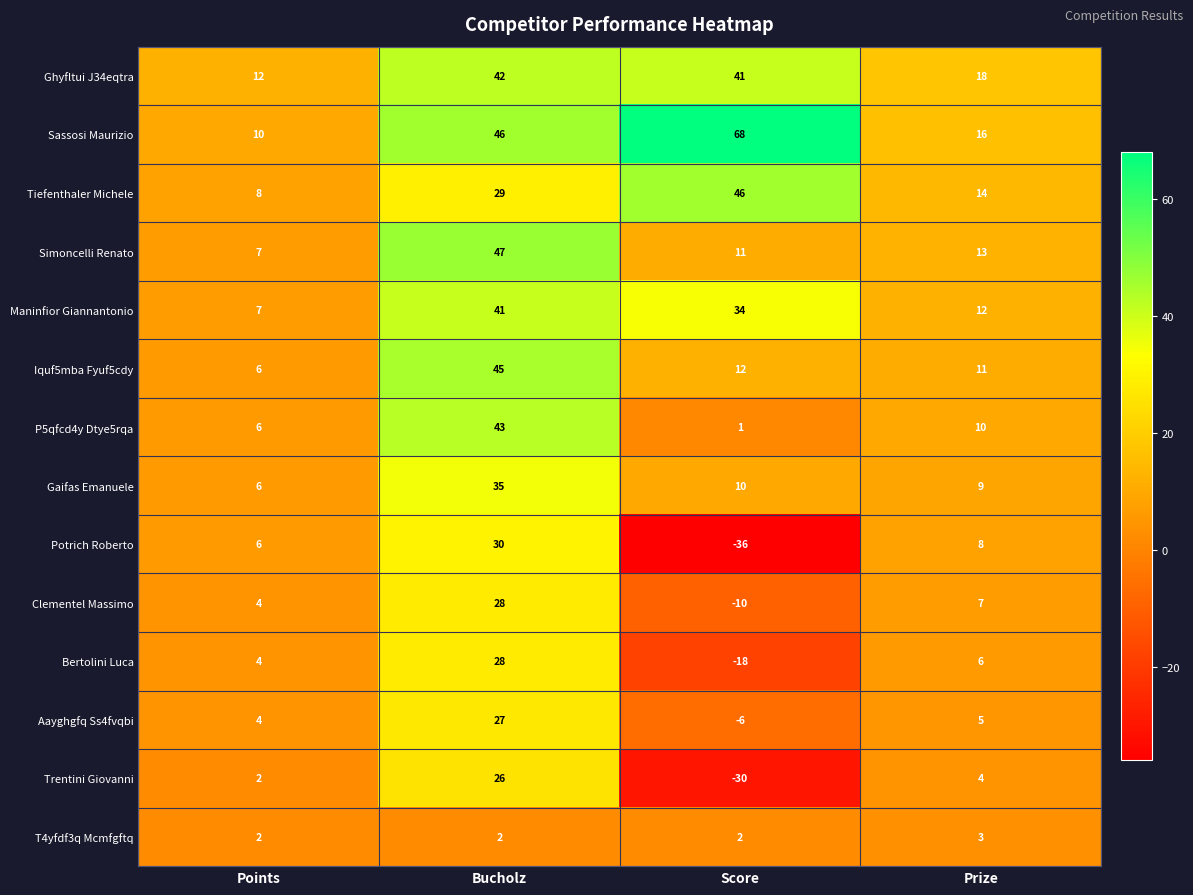

The value of T4yfdf3q Mcmfgftq at Prize is 3. True or false?

True